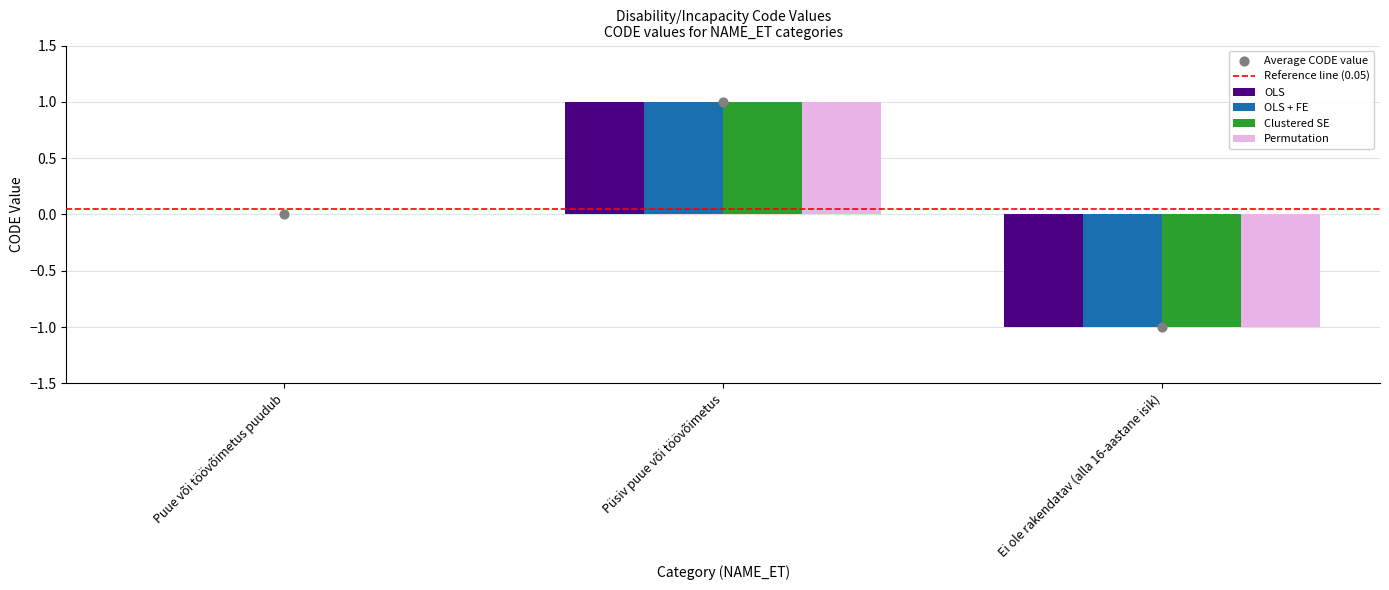

At how many categories does at least one series exceed 0?

1